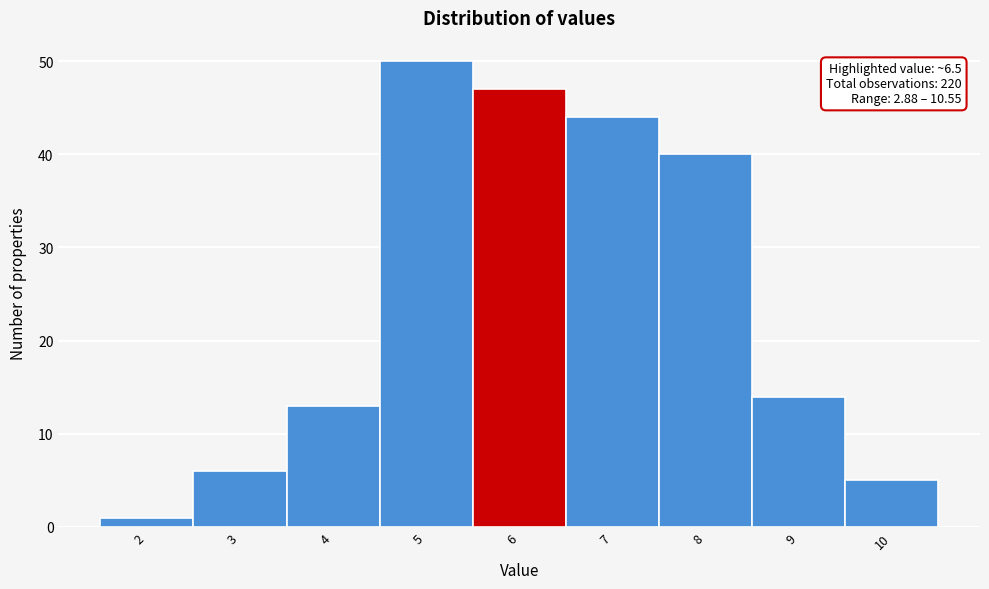

Reading left to right, list all the values displayed in this chart.

2=1	3=6	4=13	5=50	6=47	7=44	8=40	9=14	10=5